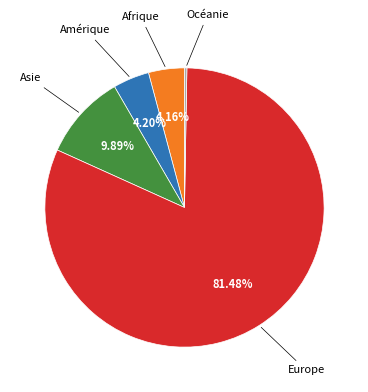

Which category accounts for the majority?

Europe